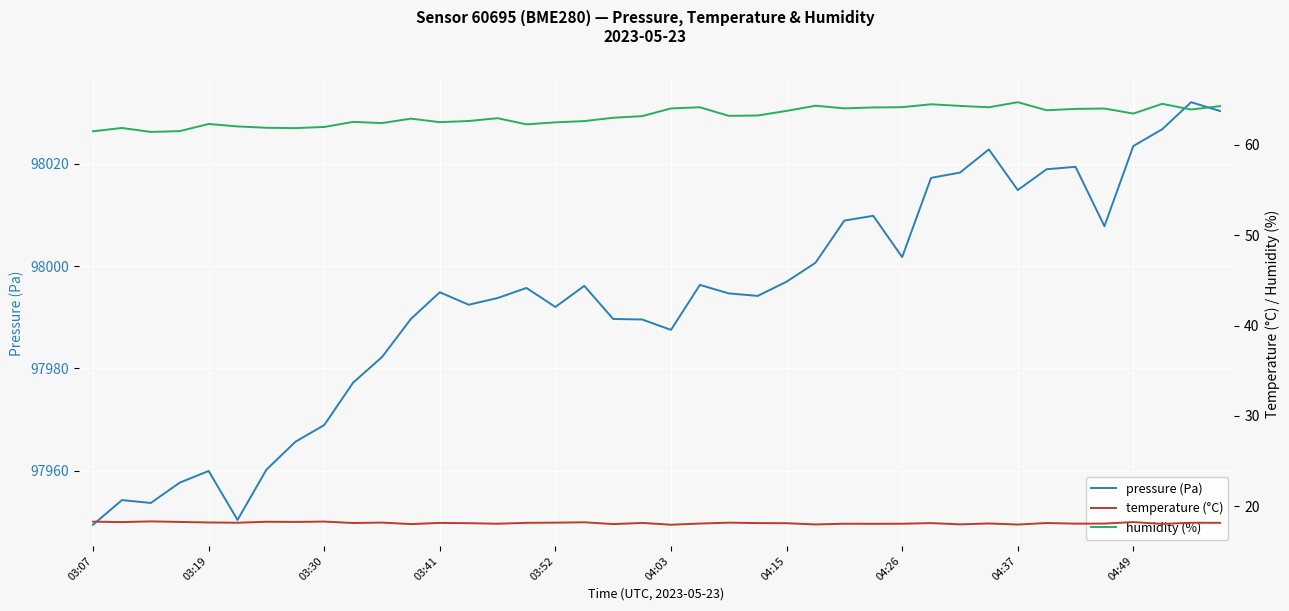

What is the maximum value for pressure (Pa)?

98032.0